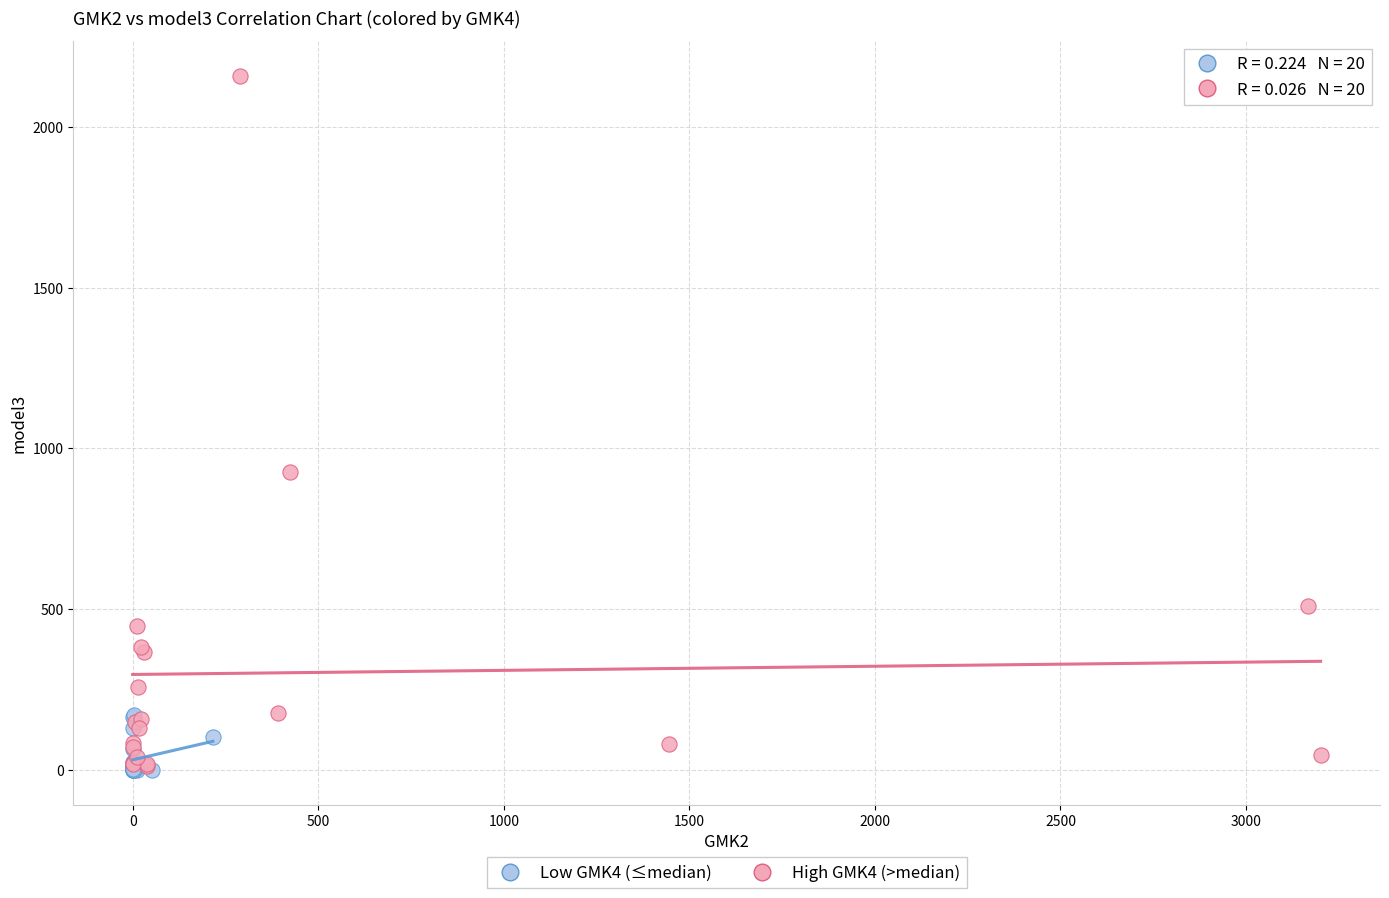

Which series has the largest Y range (max minus min)?

High GMK4 (>median)